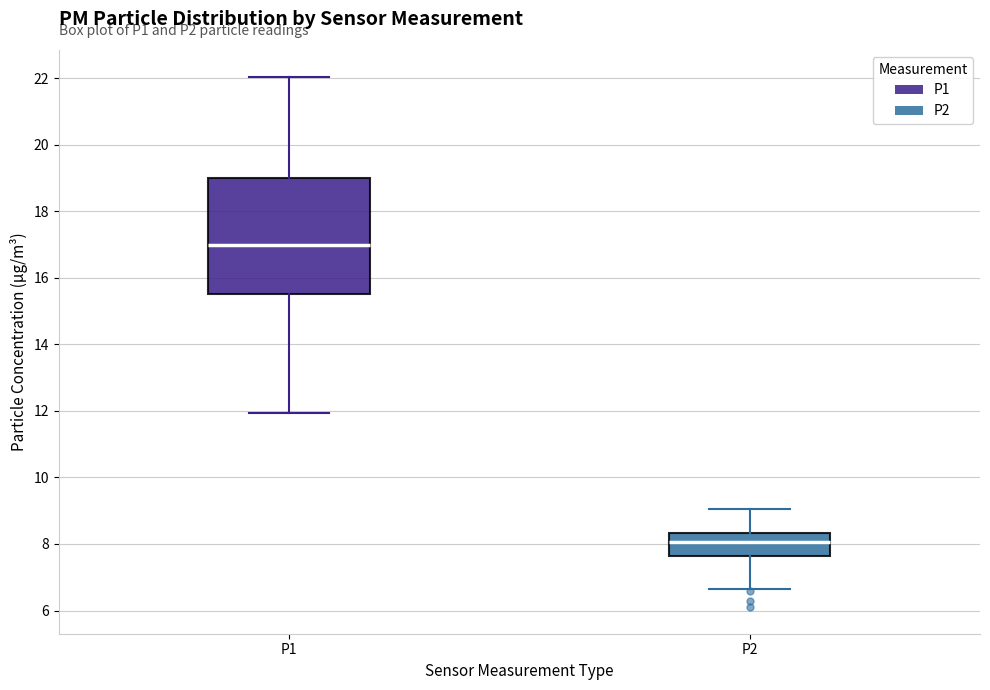

Reading left to right, read every box against the y-axis: the position of its median line, the range the box covers, and the ends of its whiskers. The values are not printed on the chart, so give them approximately, as read against the axis.

P1: median 17.0, box 15.6 to 19.0, whiskers 12.0 to 22.0
P2: median 8.0, box 7.6 to 8.4, whiskers 6.6 to 9.0